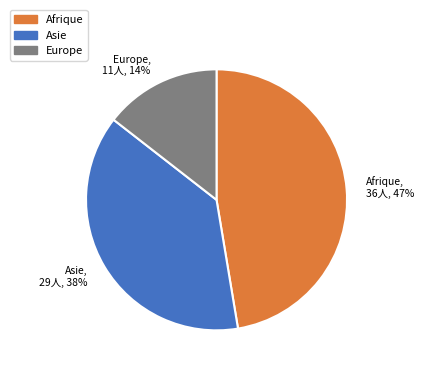

Is the sum of Europe and Asie greater than half?

Yes